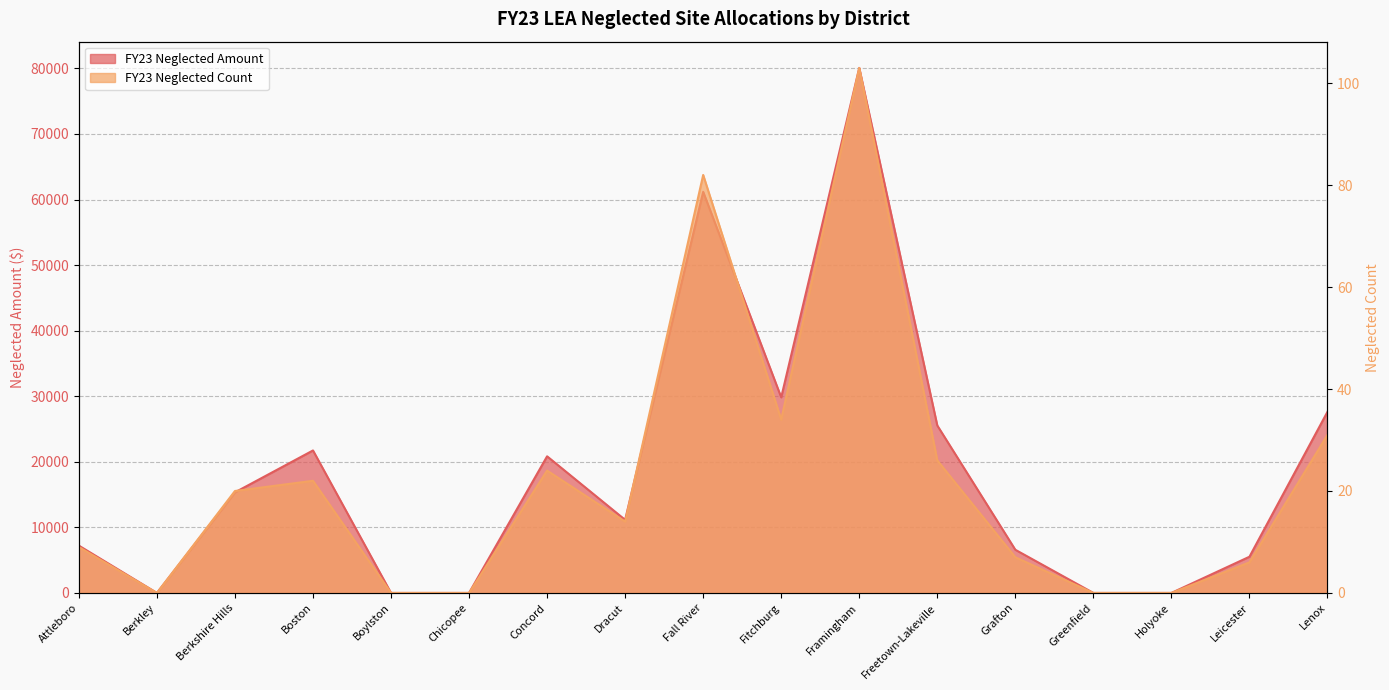

What is the total value across all series at Lenox?

27658